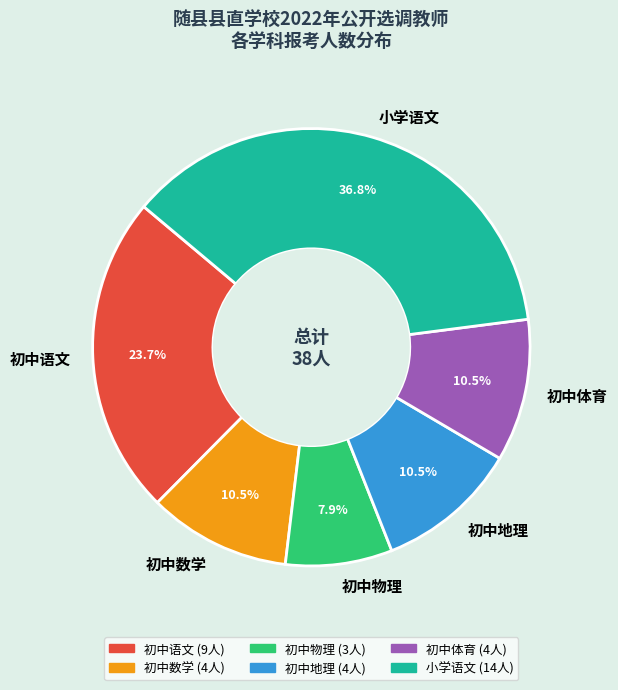

The 初中物理 slice represents 8% of the pie. True or false?

True